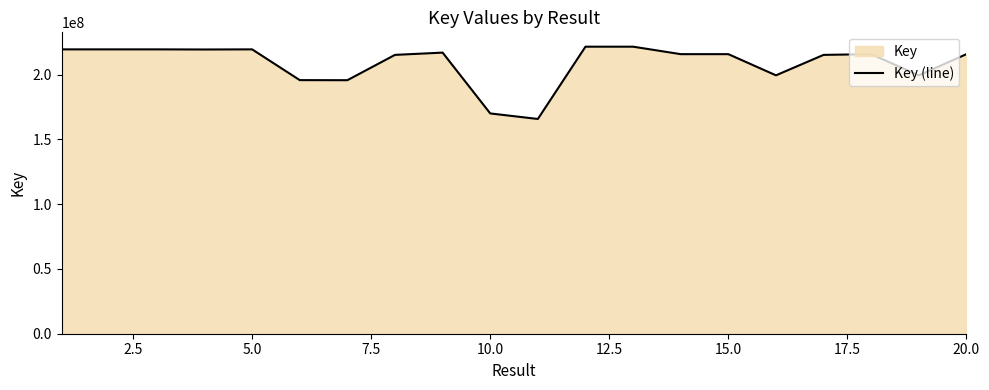

What is the maximum value shown in the chart?

221567500